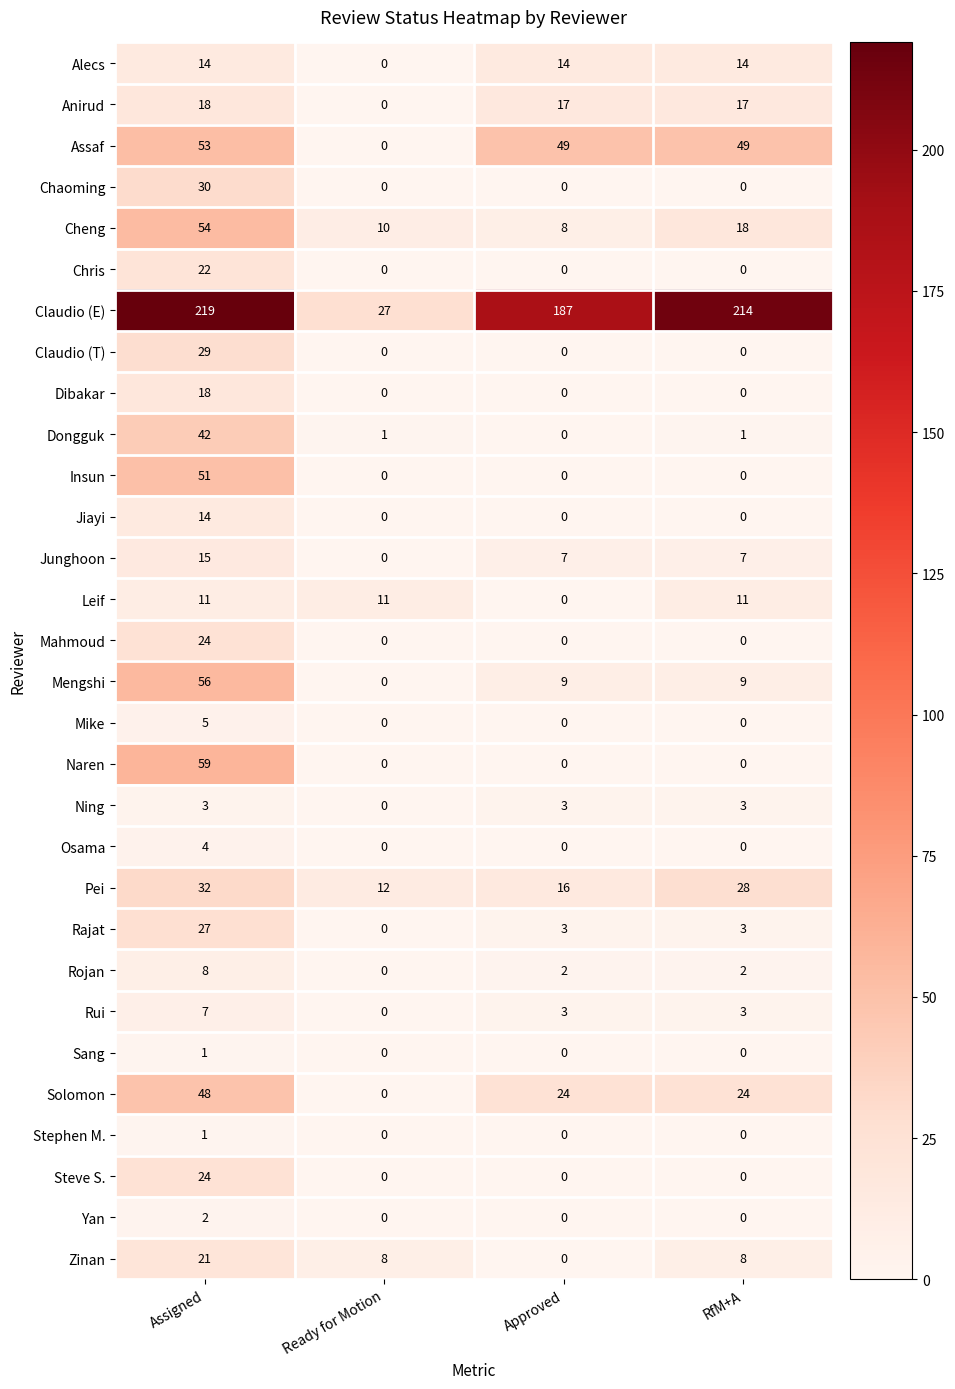

What is the total value across all series at RfM+A?

411